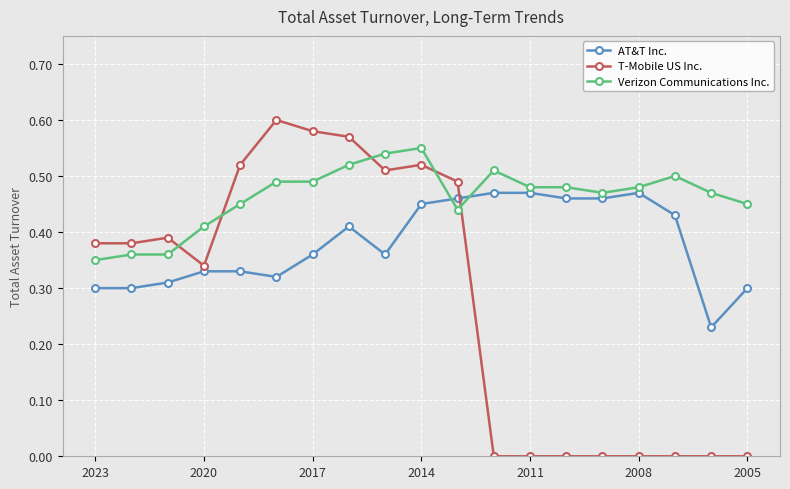

Which series has the widest spread of values?

T-Mobile US Inc.